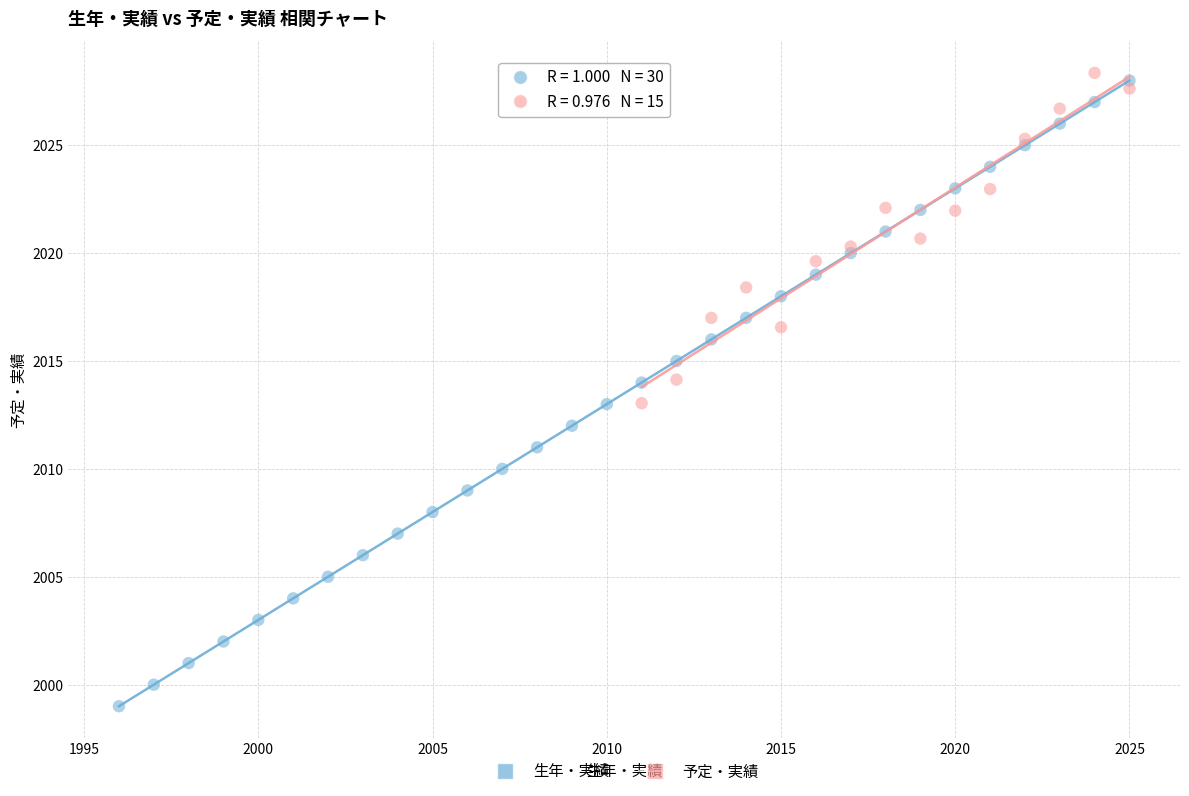

Which series reaches the minimum Y coordinate?

生年・実績